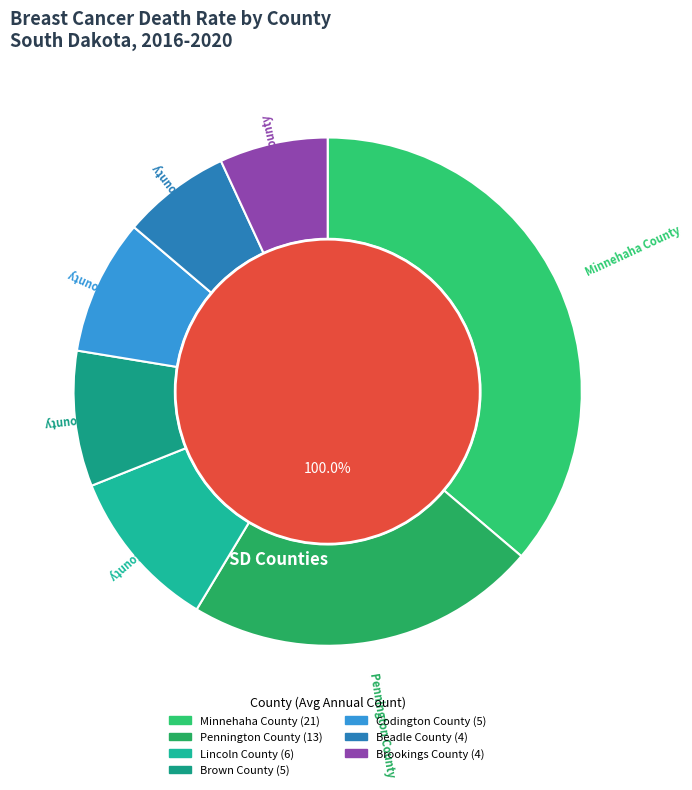

How much of the chart is everything except Pennington County?

77.6%